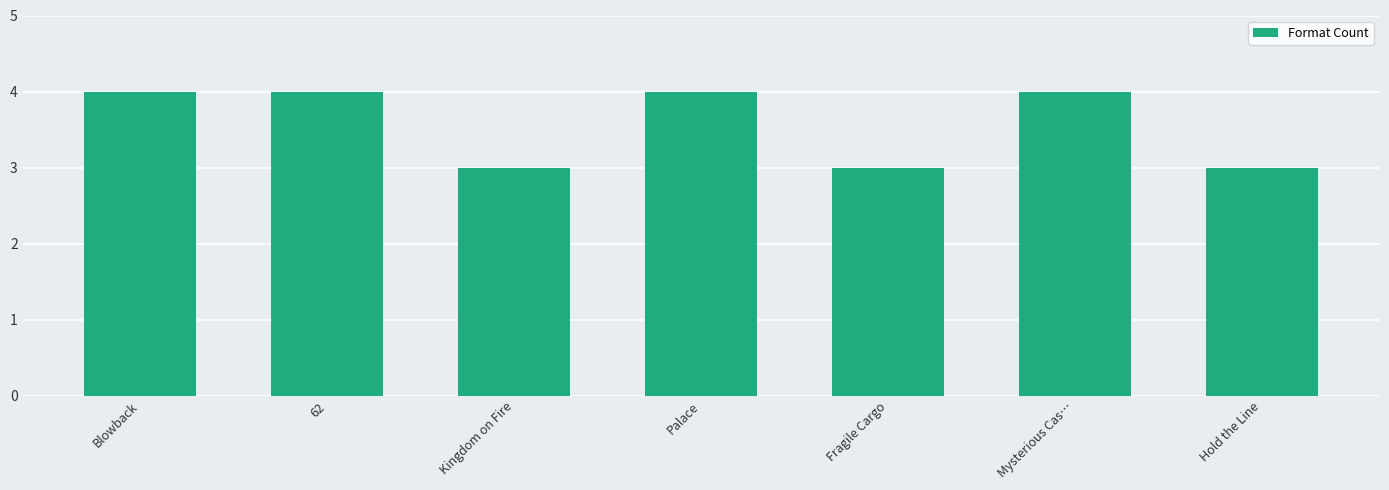

What is the label of the 5th bar from the right?

Kingdom on Fire